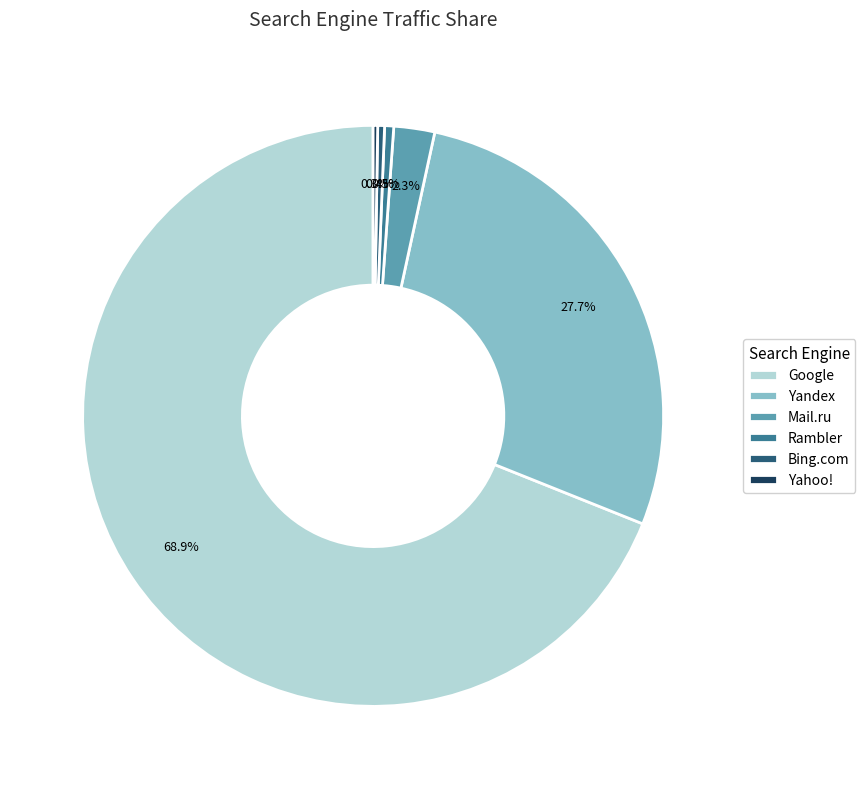

Which category has the biggest portion of the pie?

Google